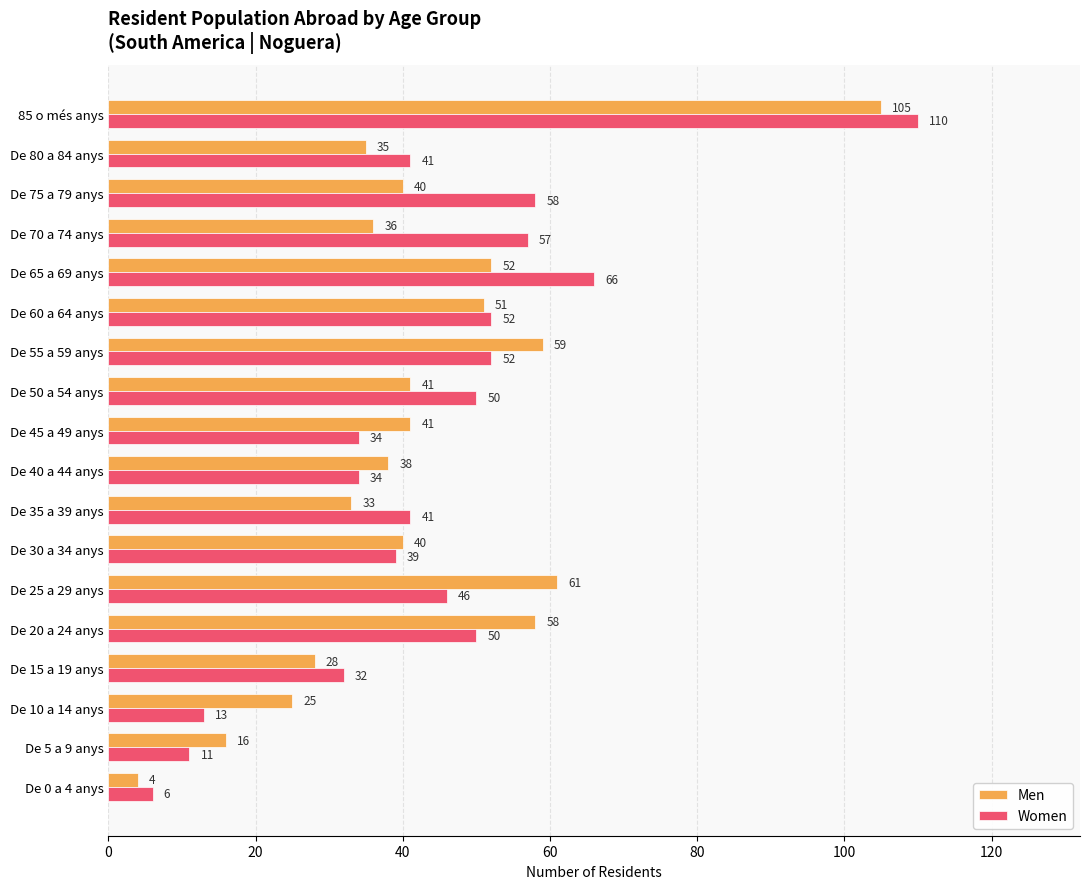

Rank the series at De 45 a 49 anys from lowest to highest value.

Women, Men